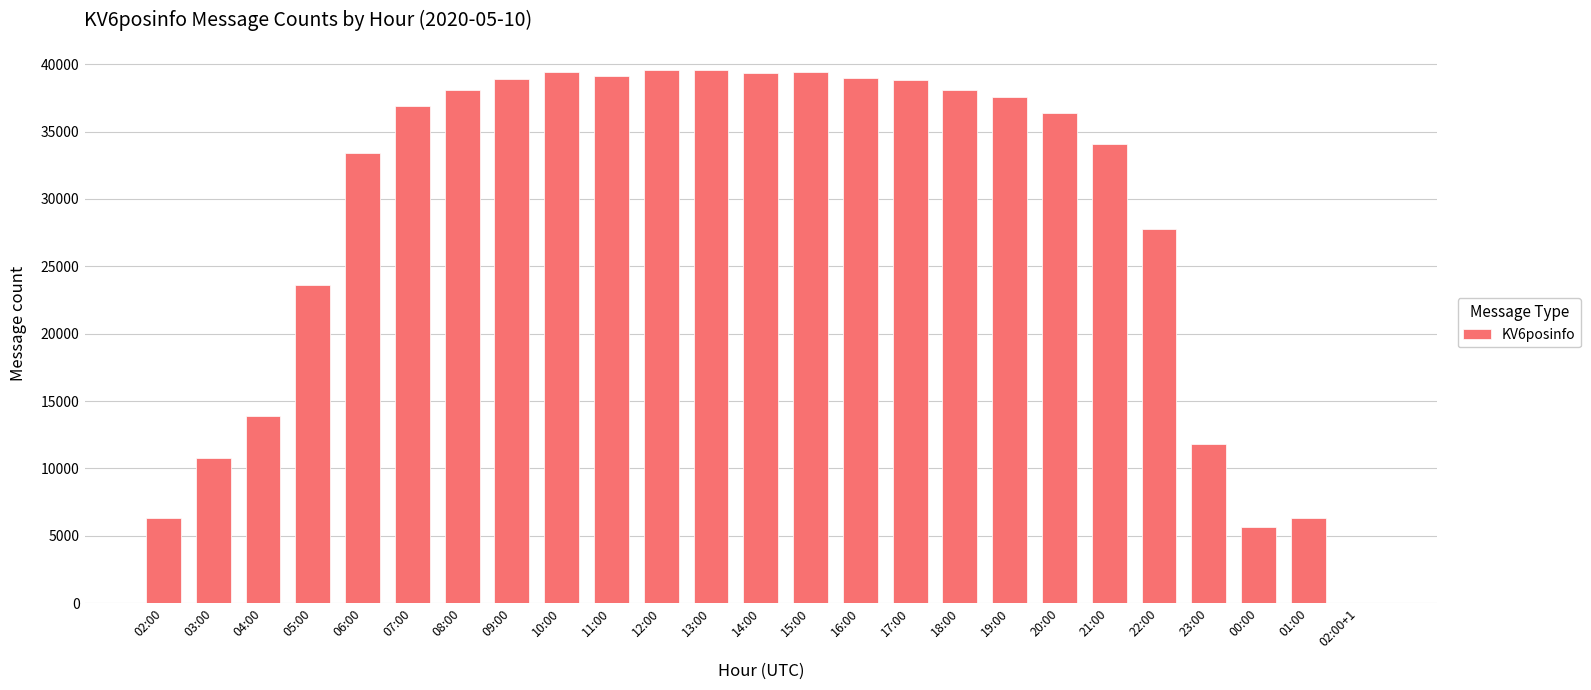

The chart shows a value of 38079 at 08:00. True or false?

True